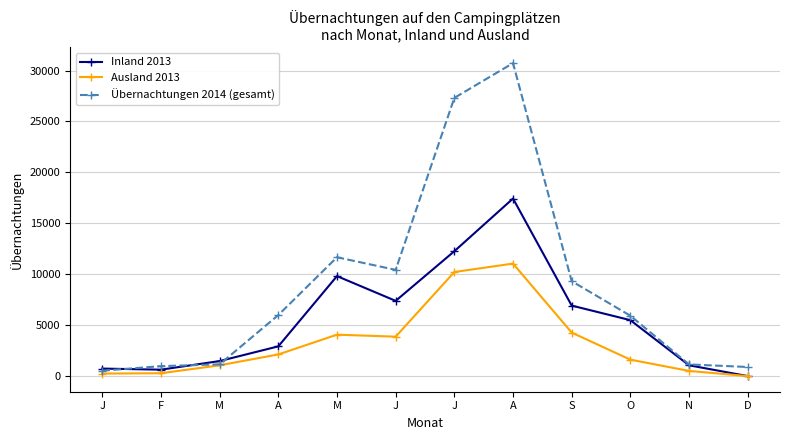

Which category has the lowest value in the Ausland 2013 series?

D